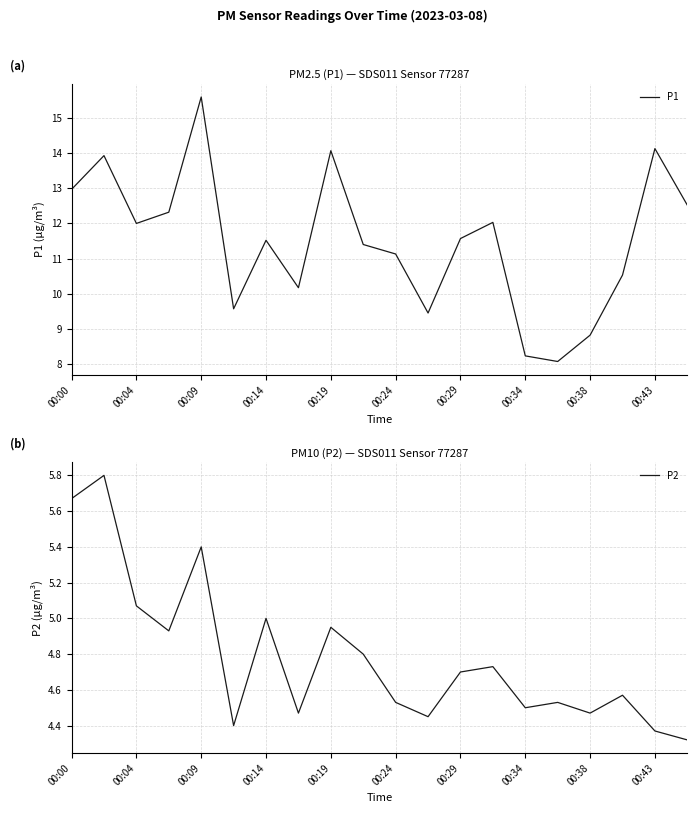

True or false: P2 and P1 cross at least once.

False